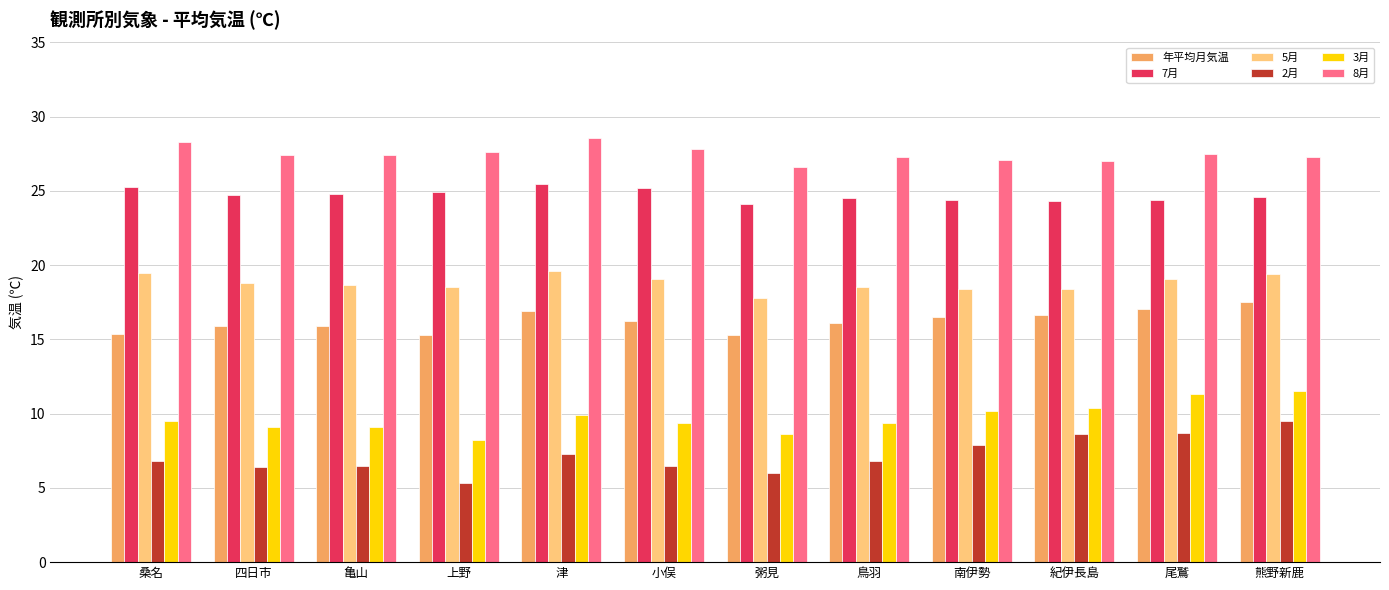

Is it true that 2月 equals 17.1 at 熊野新鹿?

False